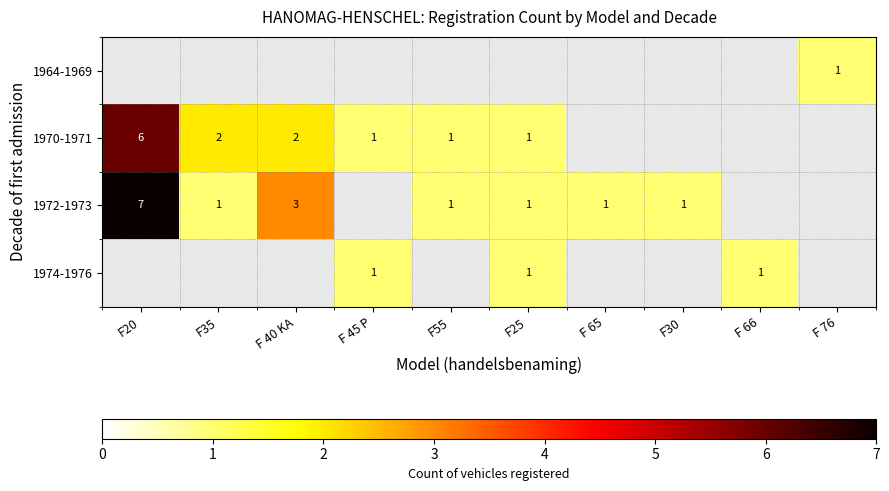

The 1972-1973 series shows 0 at F25. True or false?

False